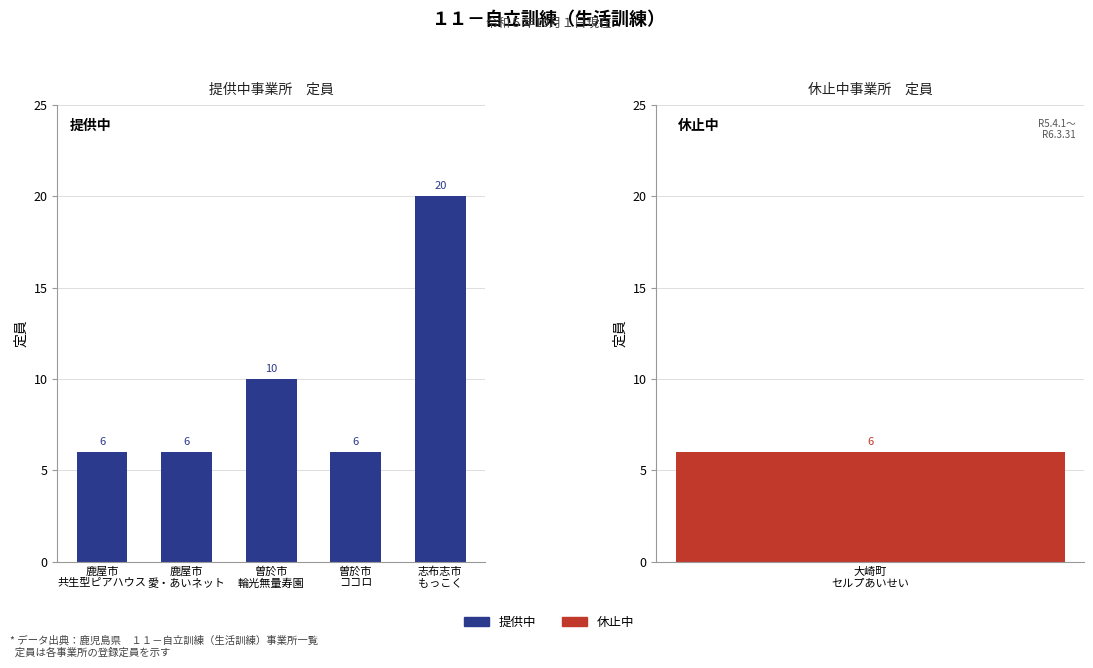

Rank the categories by value from lowest to highest.

鹿屋市
共生型ピアハウス, 鹿屋市
愛・あいネット, 曽於市
ココロ, 曽於市
輪光無量寿園, 志布志市
もっこく